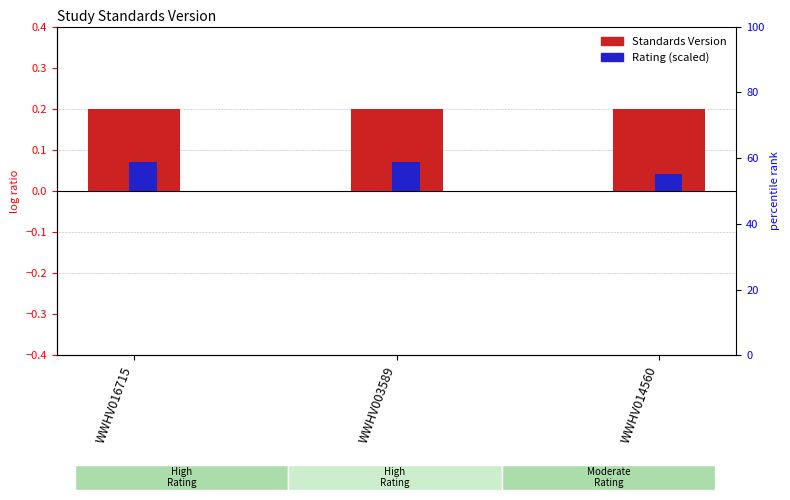

At how many categories does at least one series exceed 0?

3